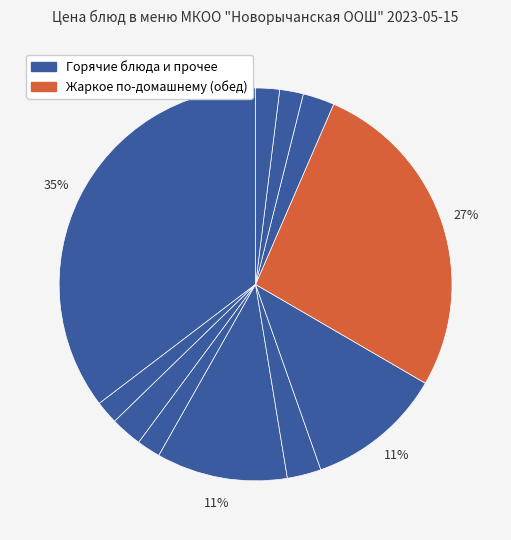

Does any single category account for the majority?

No